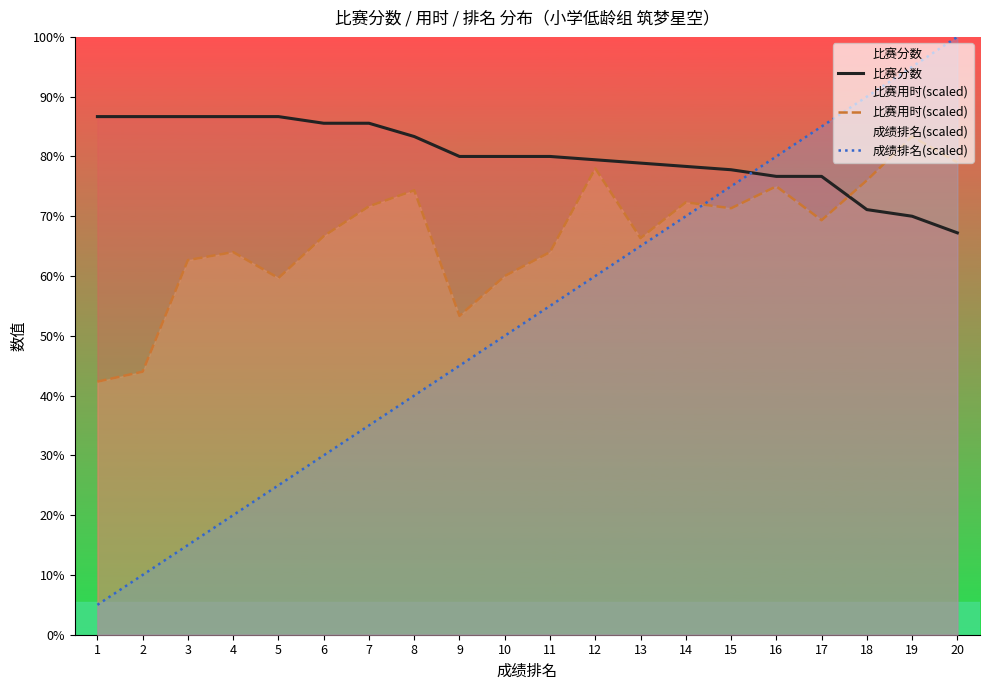

List the series in order of their overall mean, highest first.

比赛分数, 比赛用时(scaled), 成绩排名(scaled)